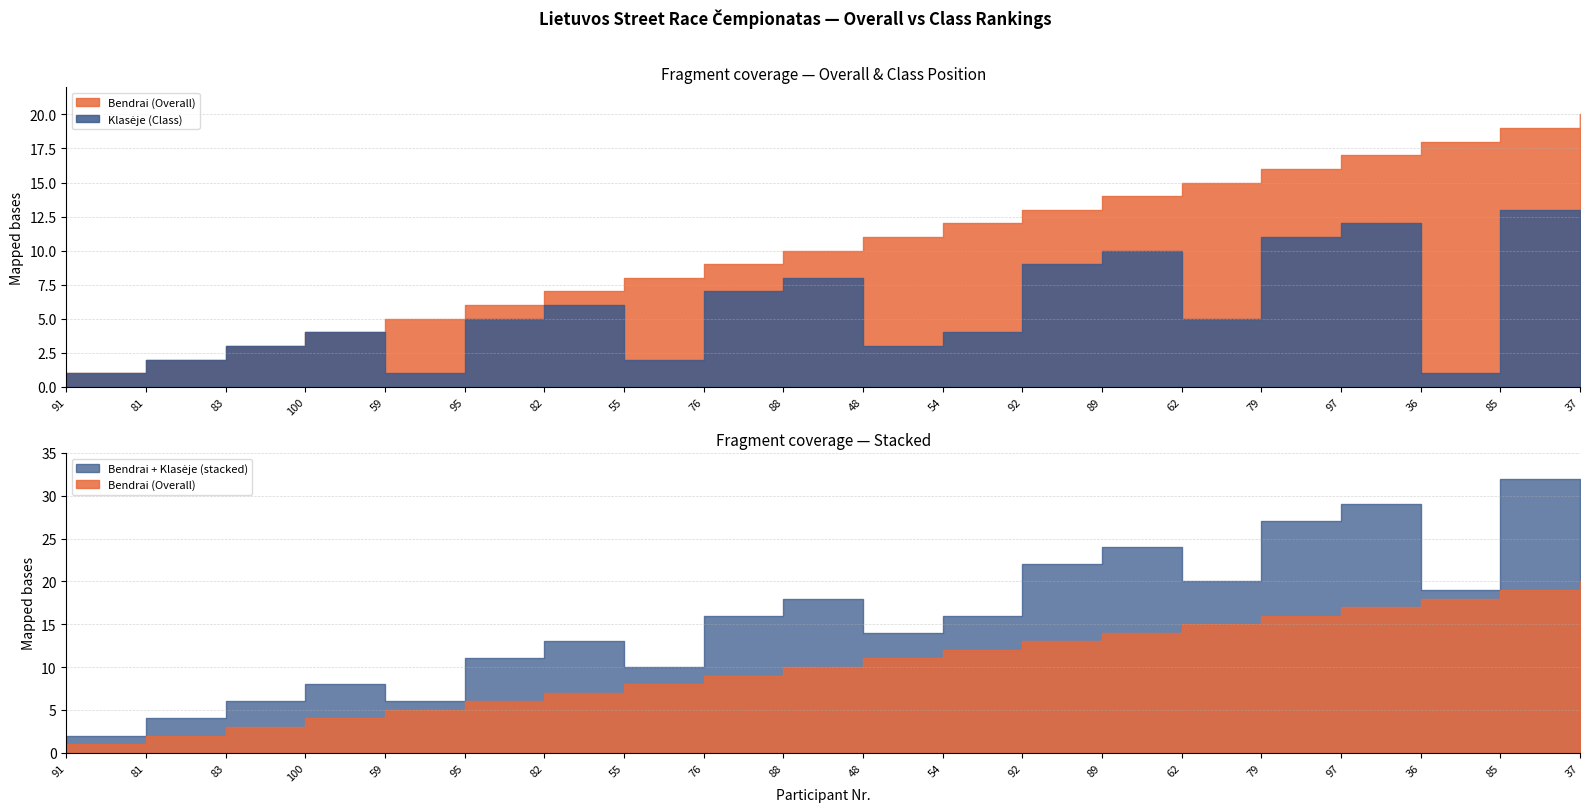

The Klaseje series shows 10 at 89. True or false?

True